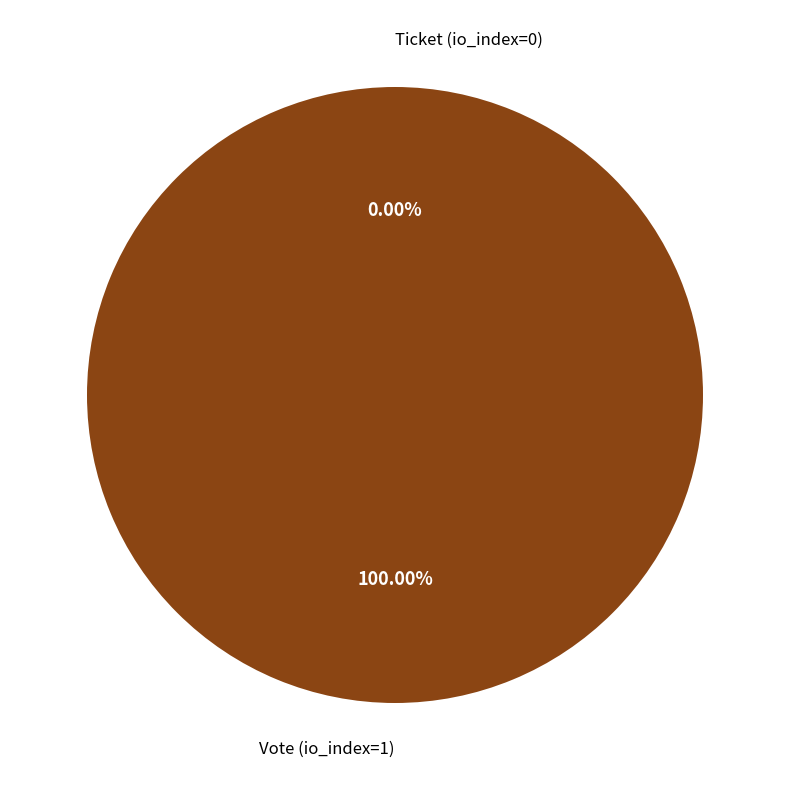

Is there any slice that represents more than half of the pie?

Yes